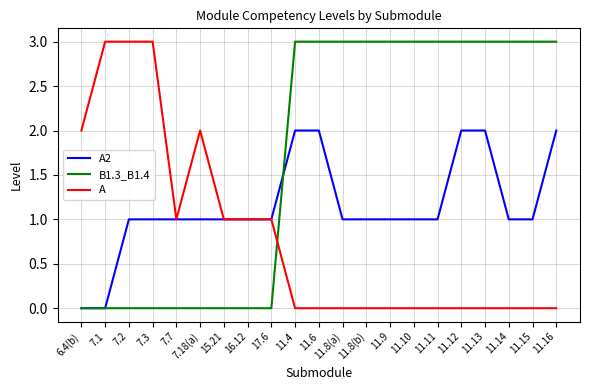

What value does the A2 series have at 7.18(a)?

1